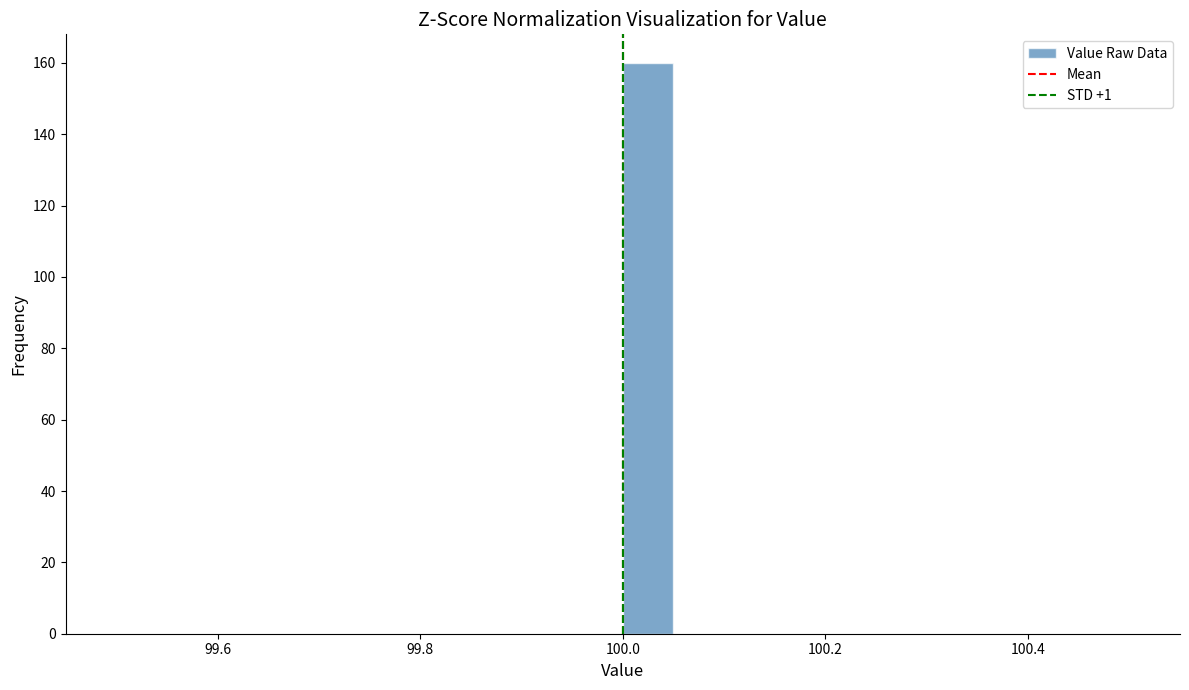

Read against the x-axis, roughly where is the centre of the tallest bar?

100.02